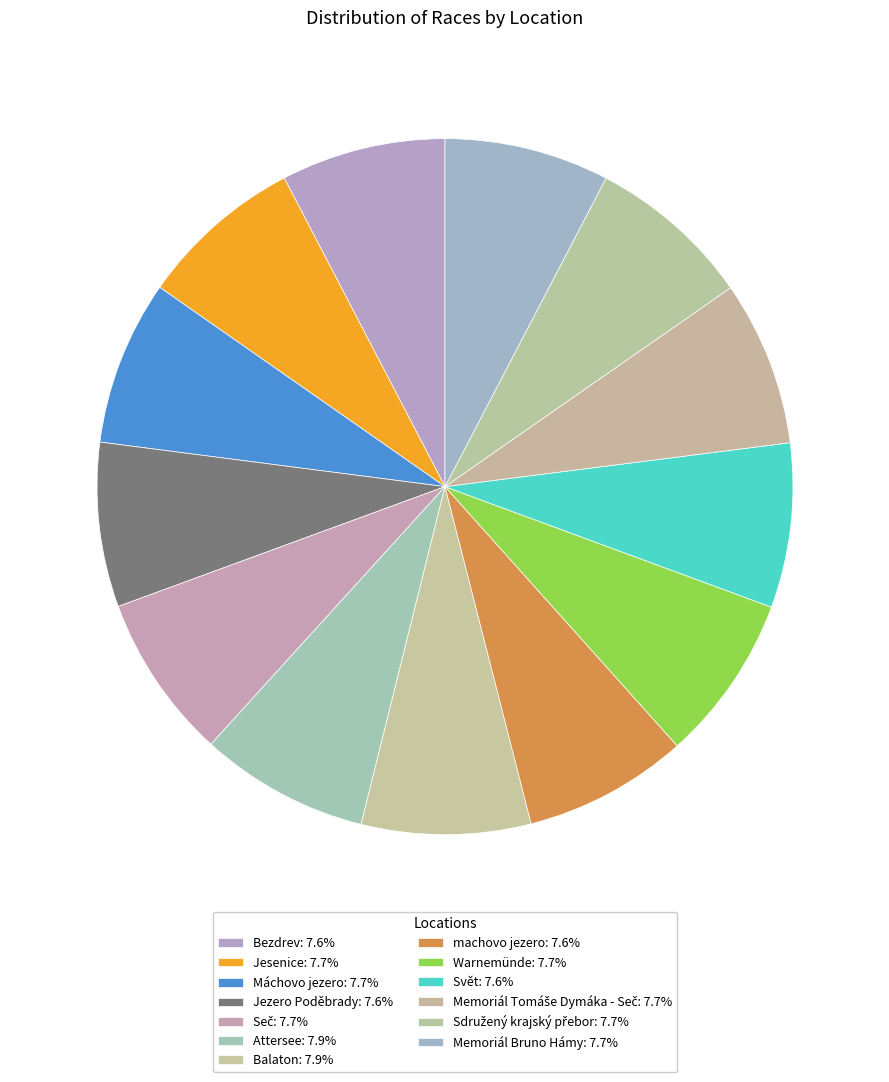

Count the number of slices in the pie.

13